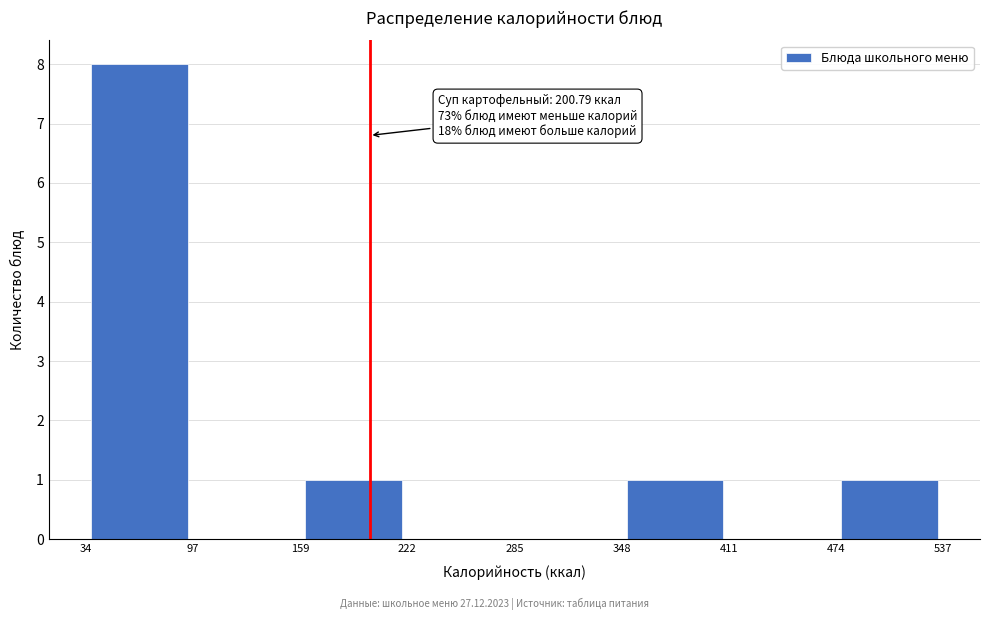

Which range on the x-axis has the tallest bar?

34 to 97